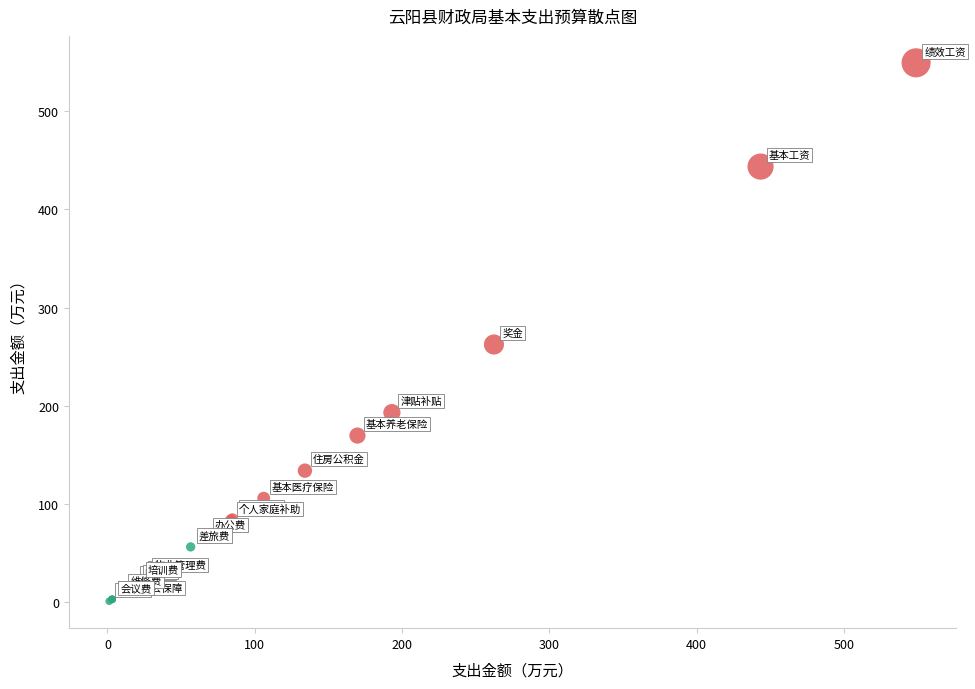

Which series has the largest Y range (max minus min)?

人员经费